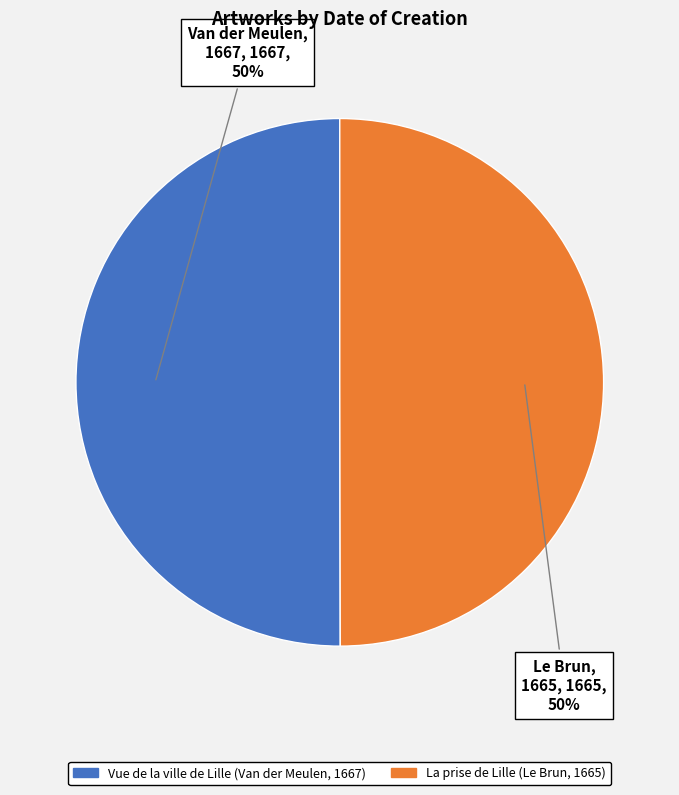

To the nearest percent, what is the average slice percentage?

50%